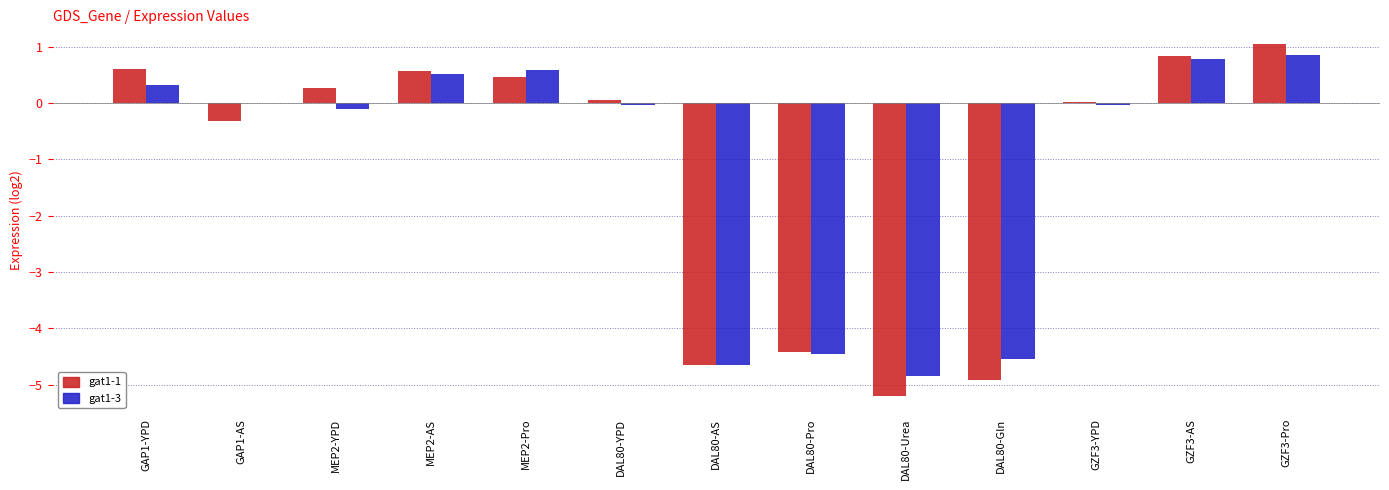

Are the bars grouped side by side (vs. stacked)?

Yes